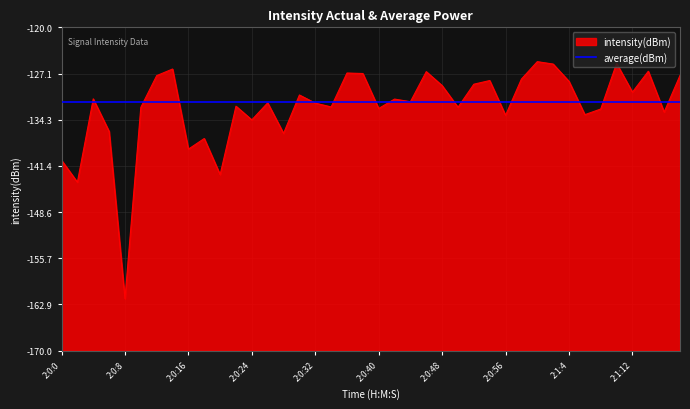

Which has a higher value, 2:0:44 or 2:1:8?

2:0:44